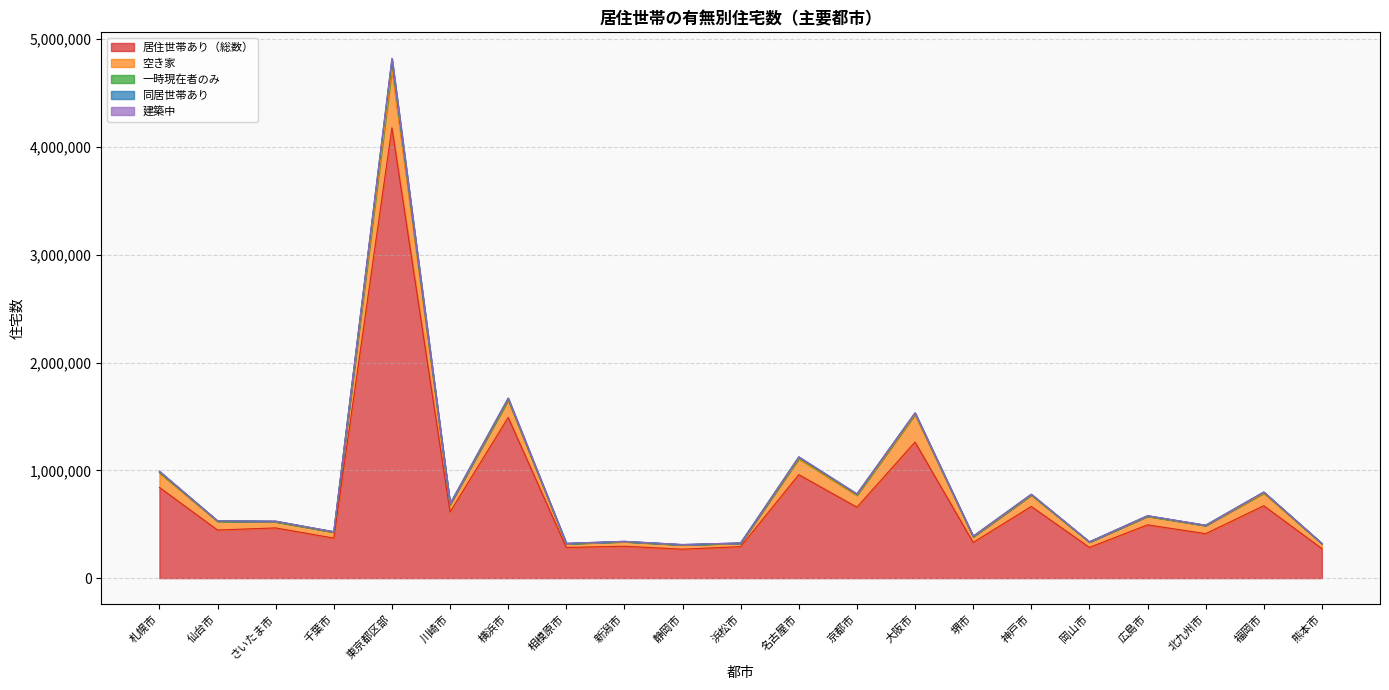

At which category is the sum across all series the highest?

東京都区部